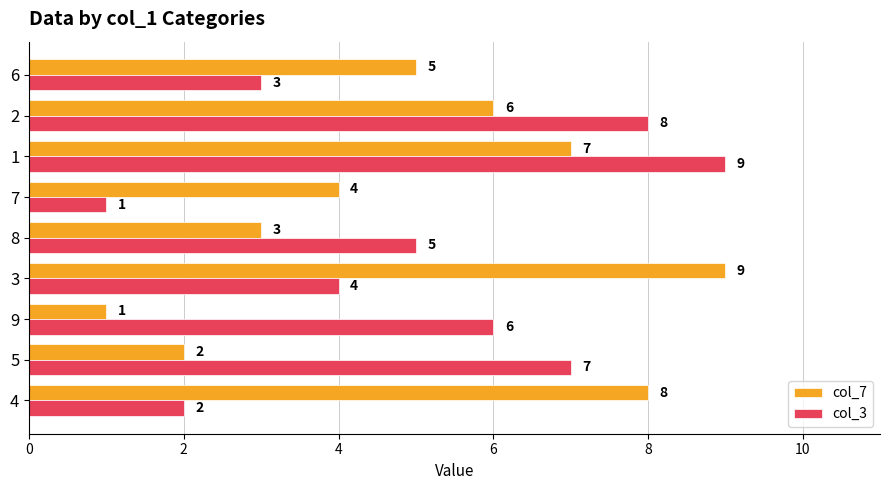

Where is col_7 nearest to the value 5?

6